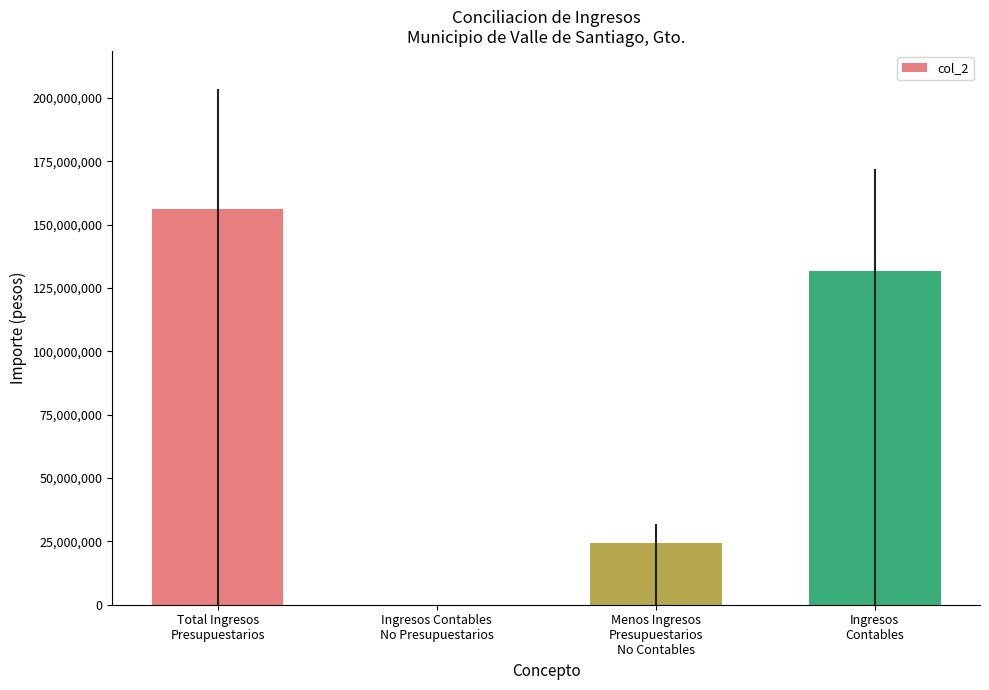

What is the sum of all values?

312177388.4